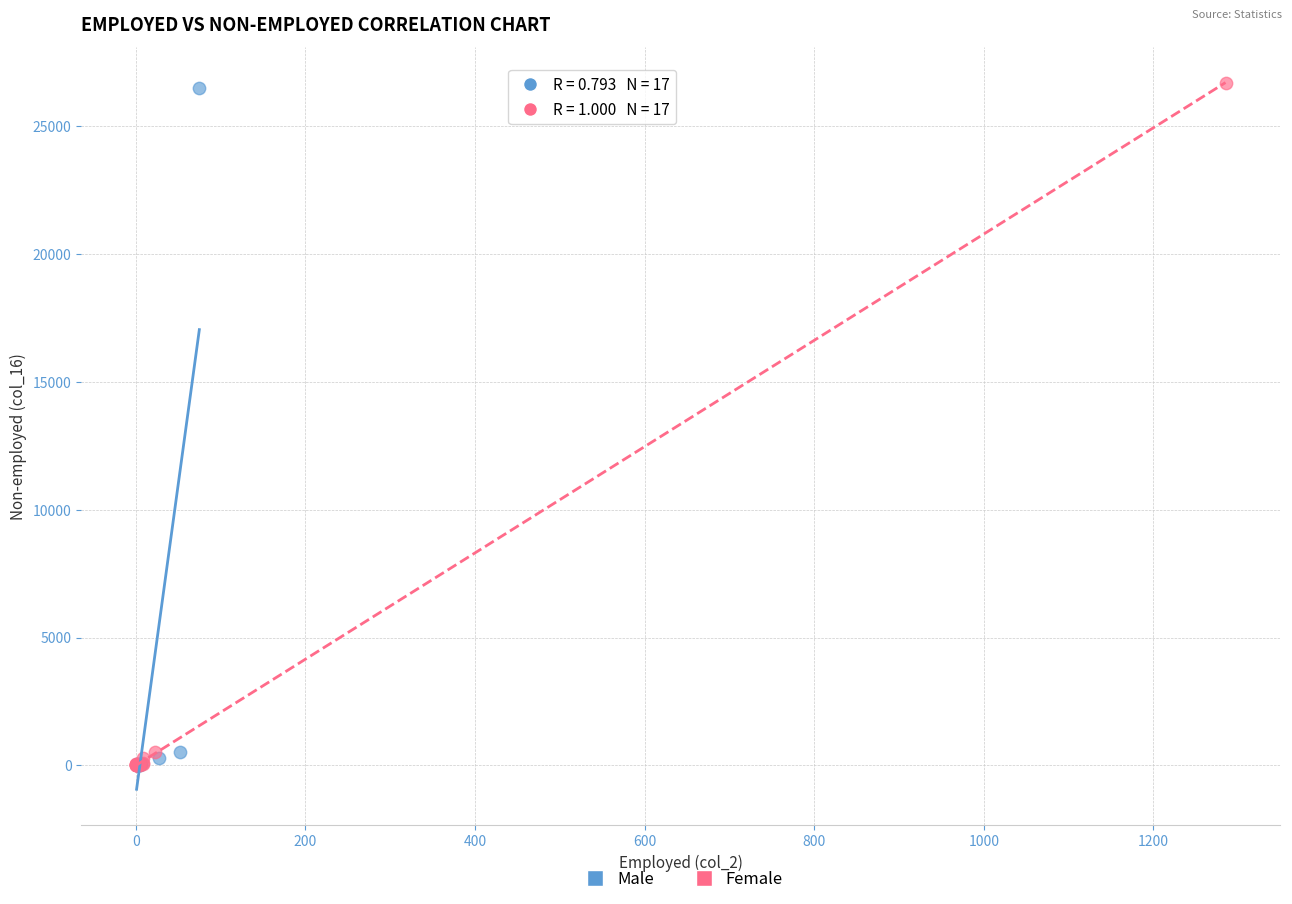

Which series has the widest spread of Y values?

Female